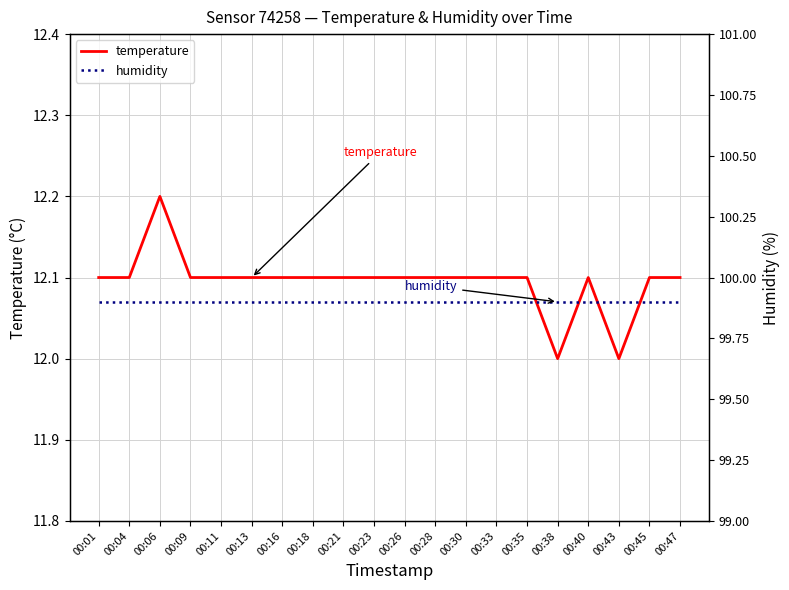

What is the spread (max minus min) of values at 00:30?

87.8